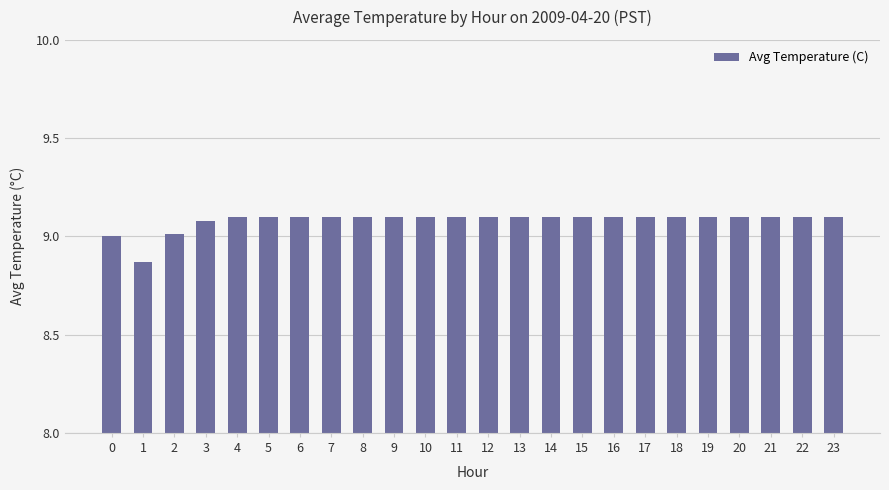

What is the value of the 23rd bar from the left?

9.1